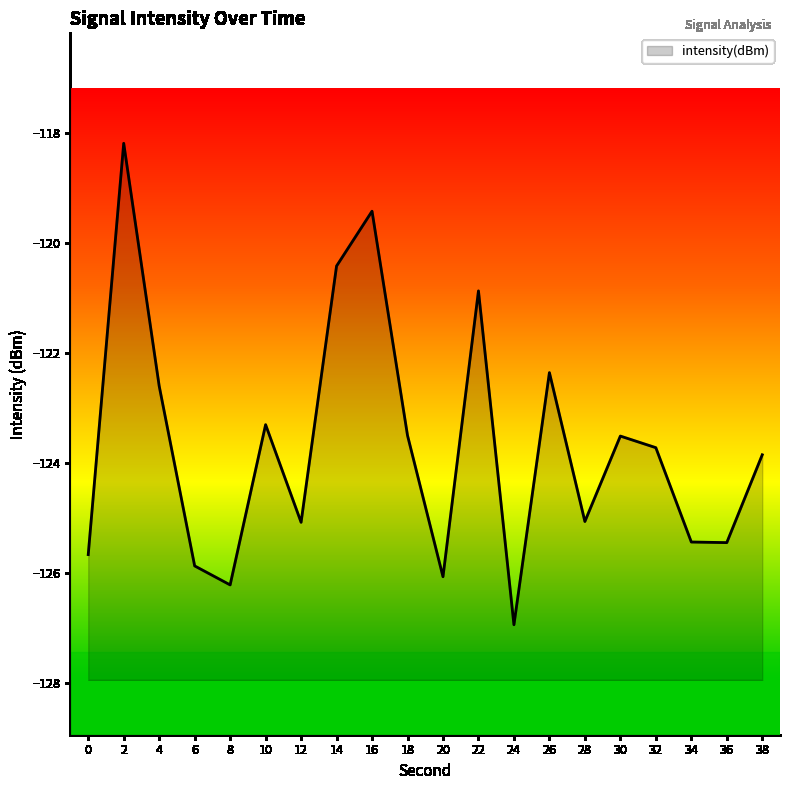

Reading left to right, list all the values displayed in this chart.

0=-125.7	2=-118.2	4=-122.6	6=-125.9	8=-126.2	10=-123.3	12=-125.1	14=-120.4	16=-119.4	18=-123.5	20=-126.1	22=-120.9	24=-126.9	26=-122.4	28=-125.1	30=-123.5	32=-123.7	34=-125.4	36=-125.5	38=-123.9